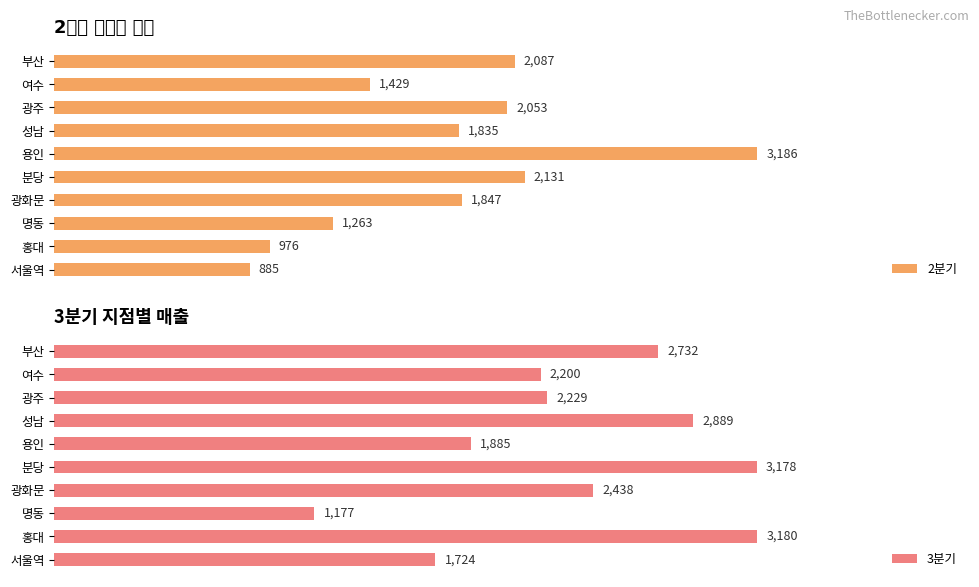

Where is 2분기 nearest to the value 2035?

광주